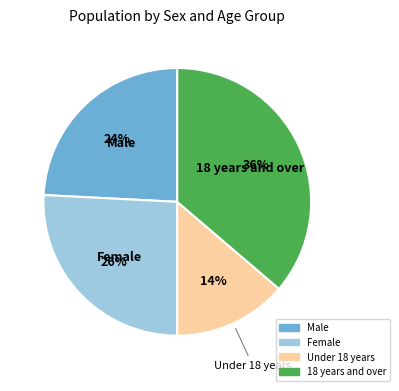

Is there any slice that represents more than half of the pie?

No